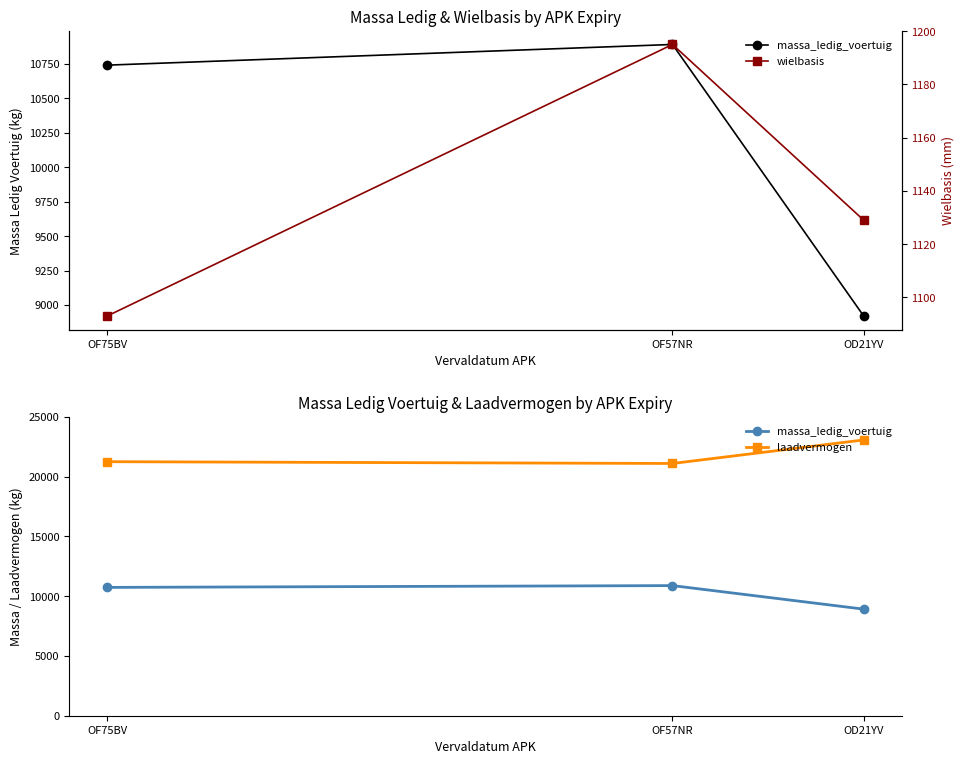

Rank the series at OD21YV from highest to lowest value.

laadvermogen, massa_ledig_voertuig, wielbasis